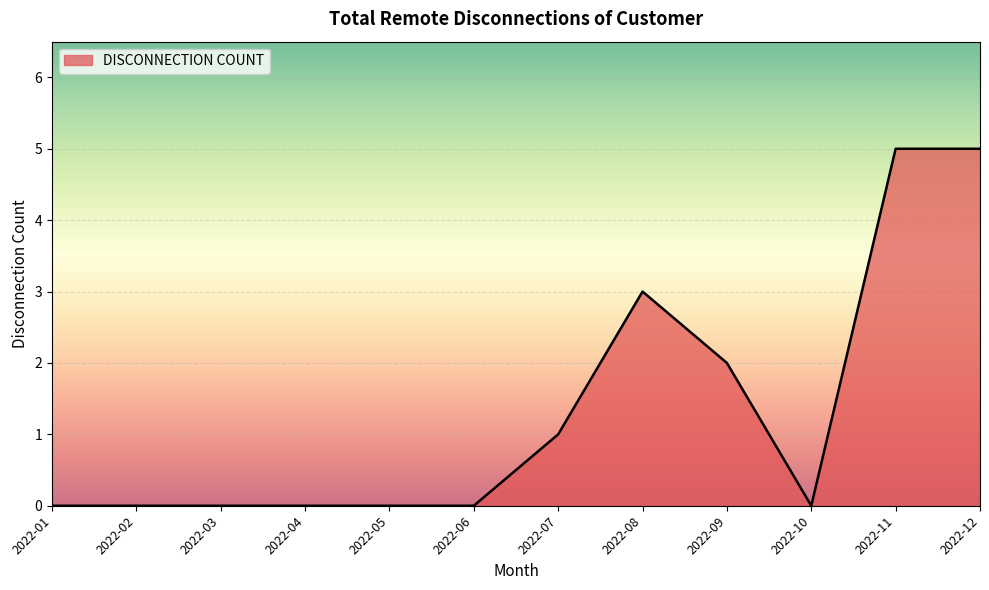

The value at 2022-10 is 0. True or false?

True